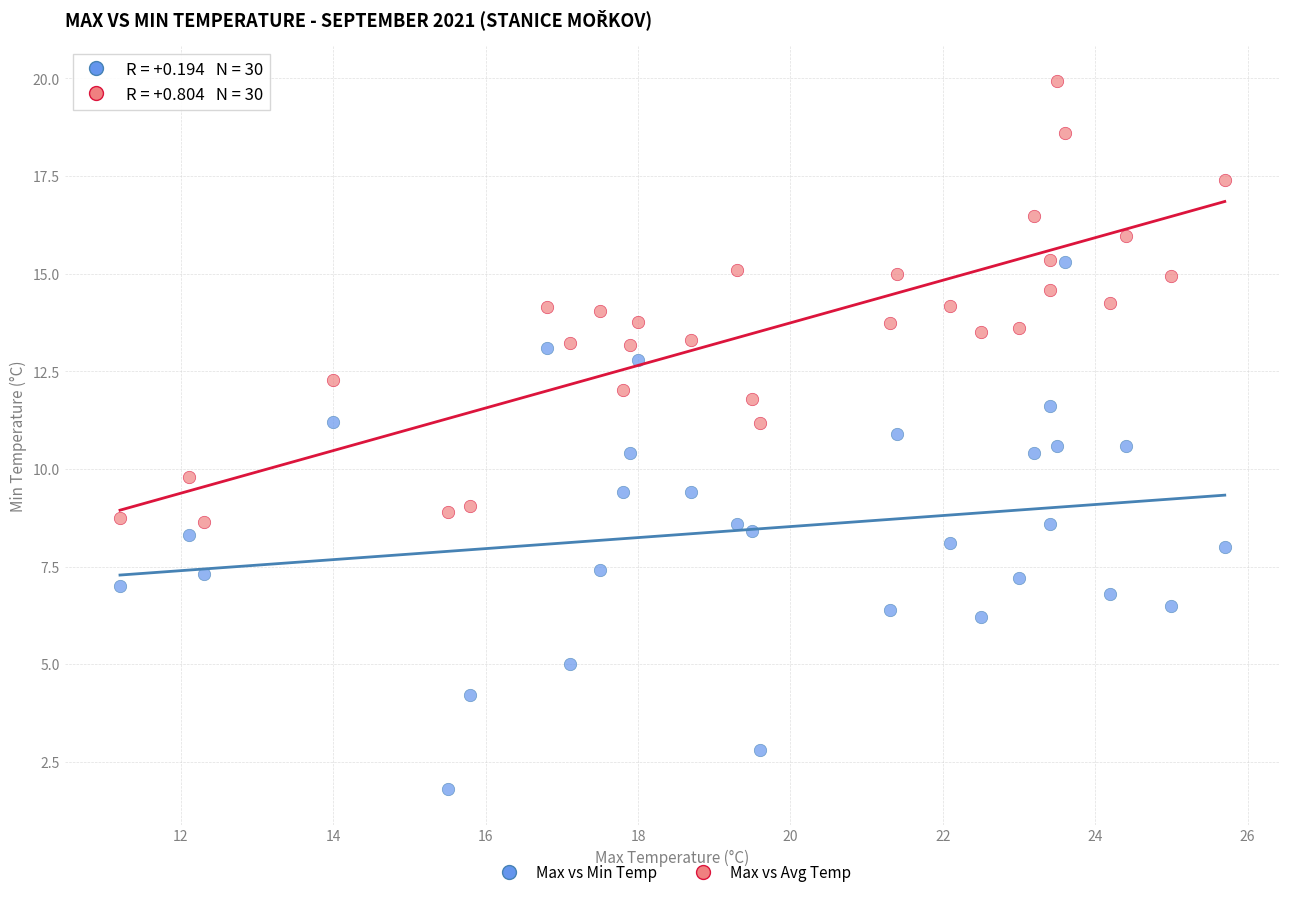

Across all data points, what is the range of X values (max minus min)?

14.5